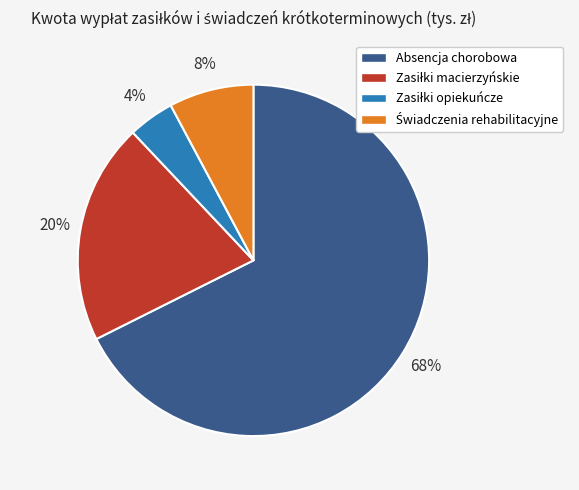

Which slice is the largest?

Absencja chorobowa